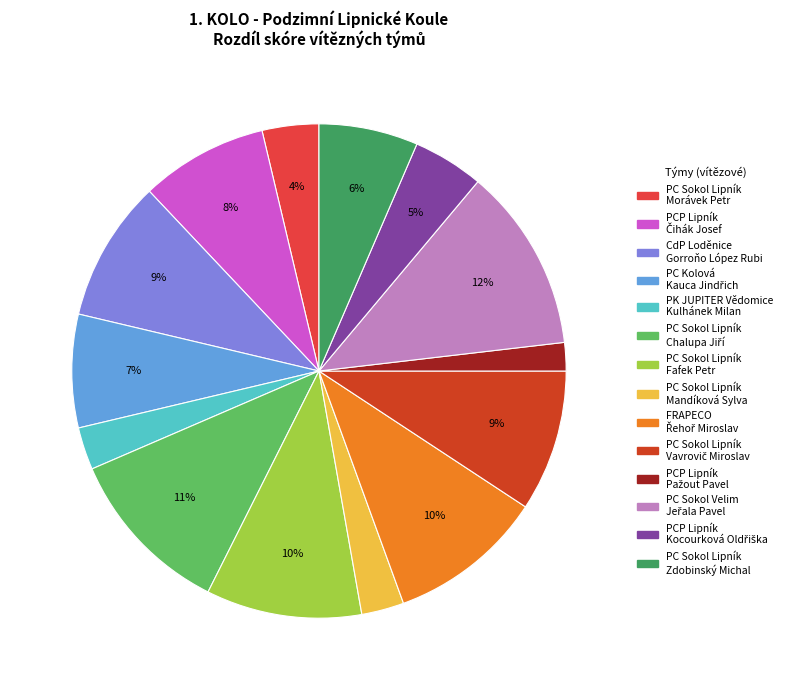

To the nearest percent, what is the difference between the largest and smallest slice percentages?

10%